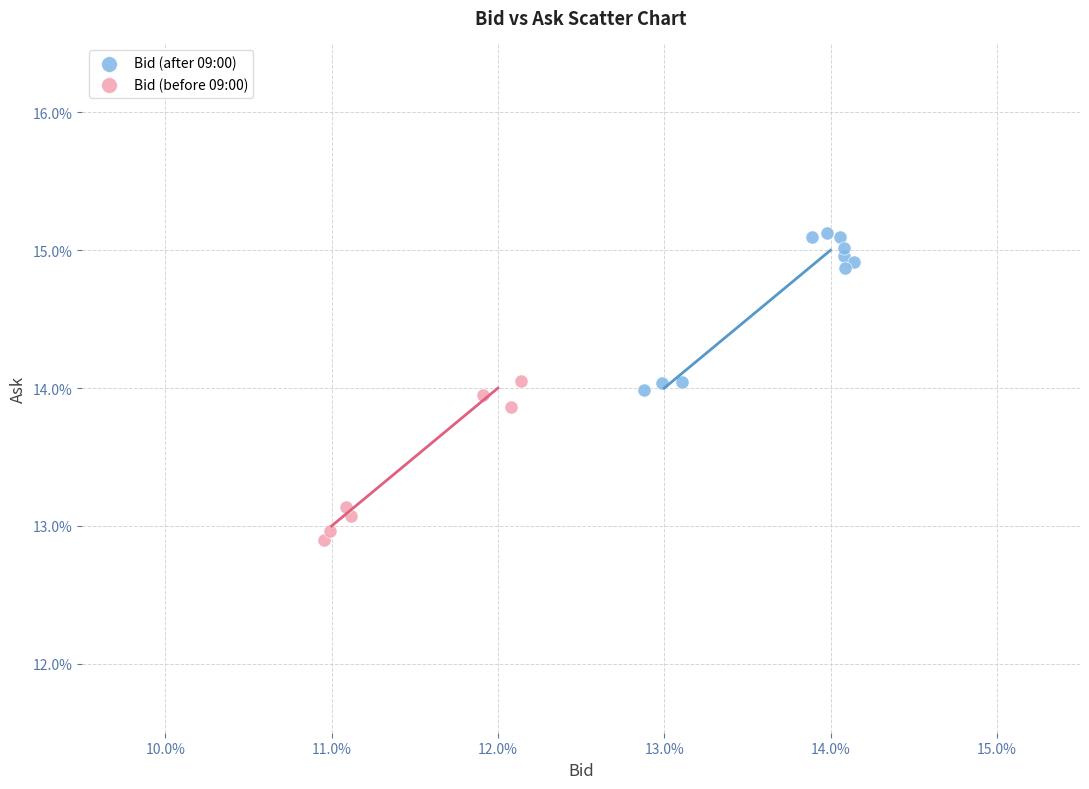

What are all the series names shown in the legend?

Bid (after 09:00), Bid (before 09:00)